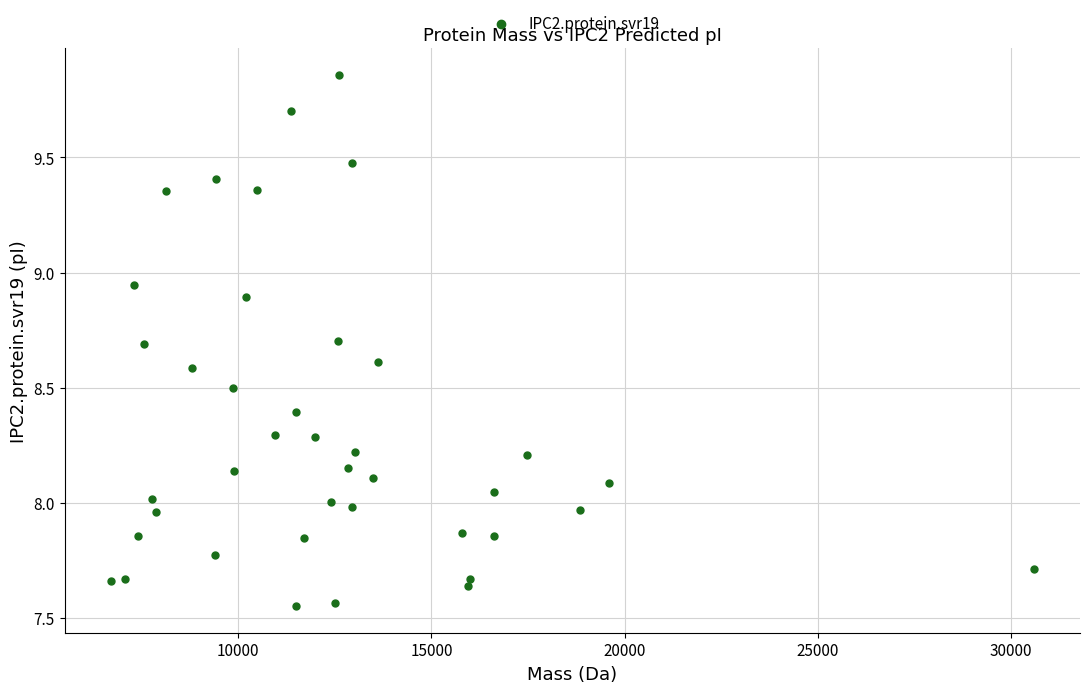

What is the range of X values (max minus min)?

23880.7